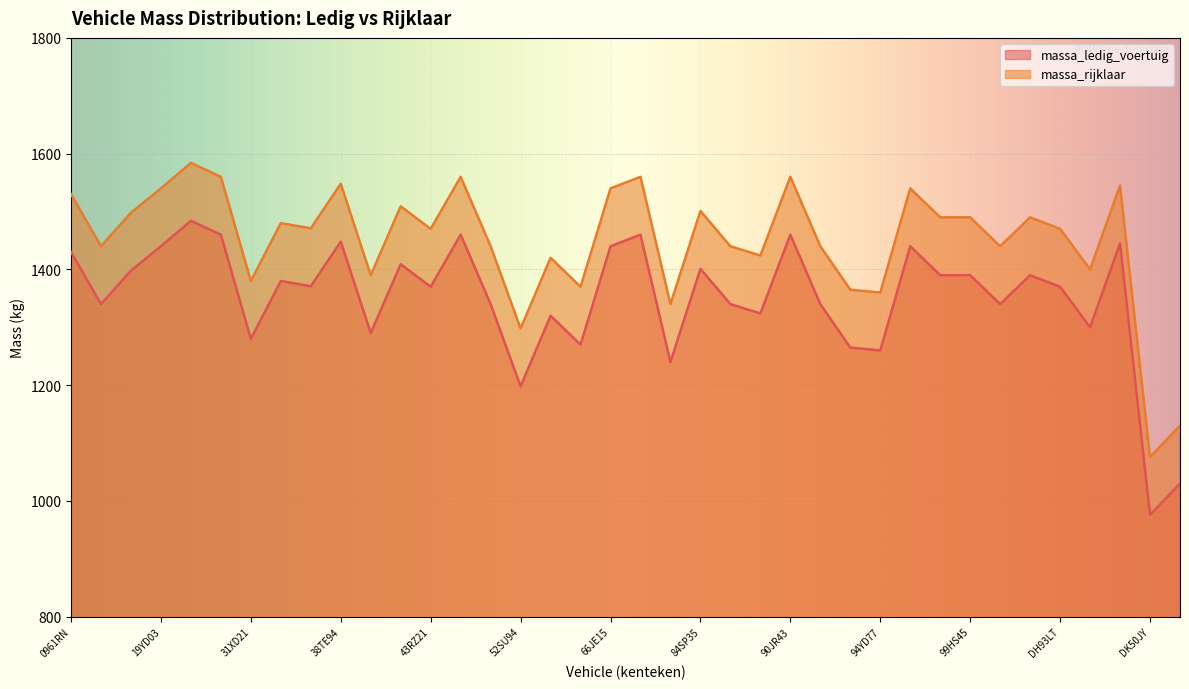

At which label does massa_rijklaar reach its peak?

2179UF